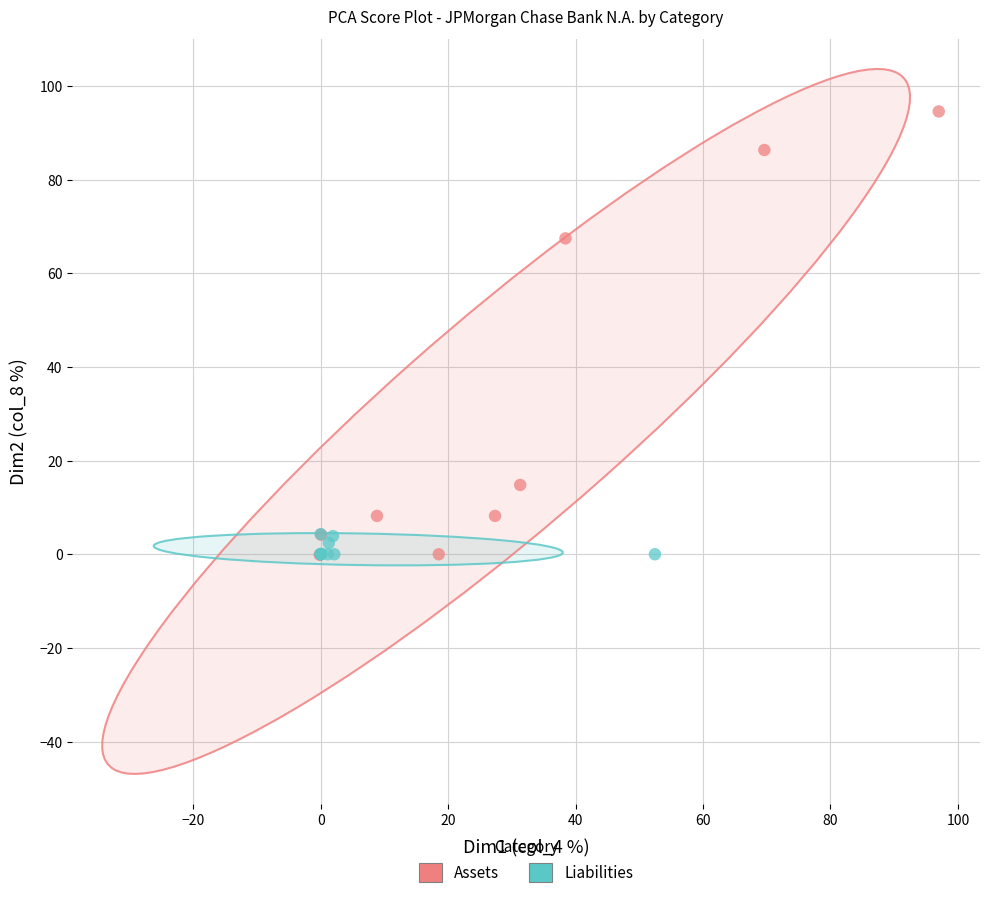

Which series reaches the maximum Y coordinate?

Assets